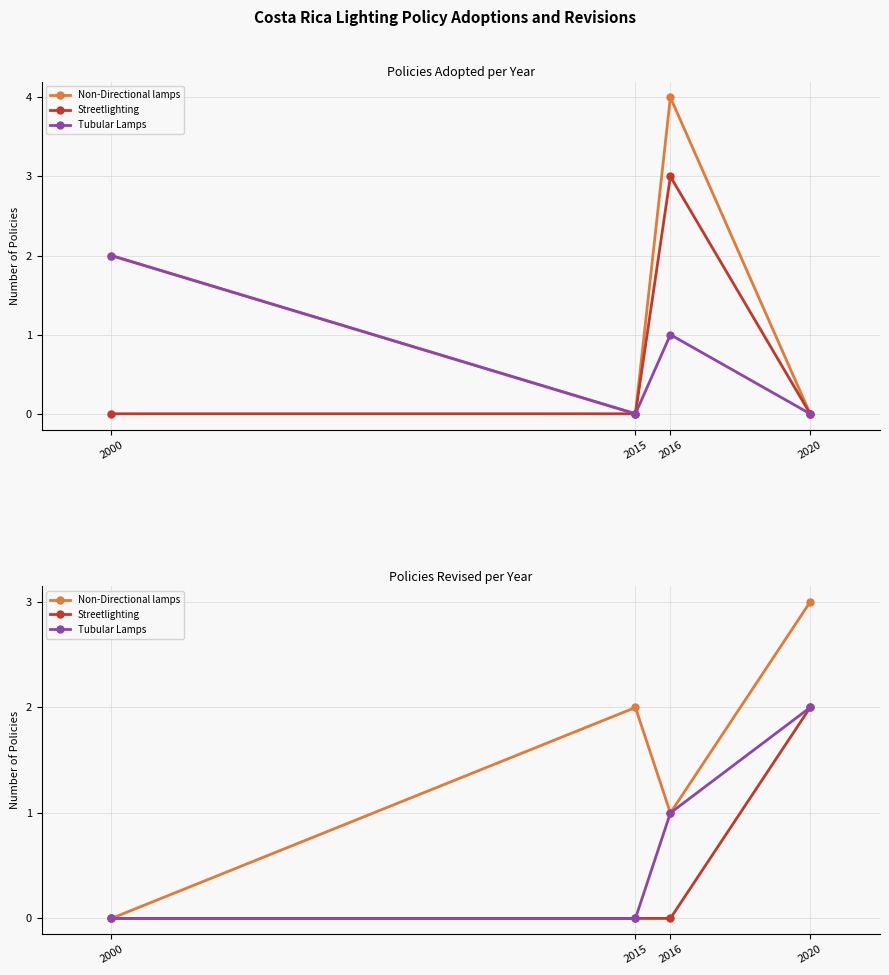

The Streetlighting series shows 2 at 2020. True or false?

True